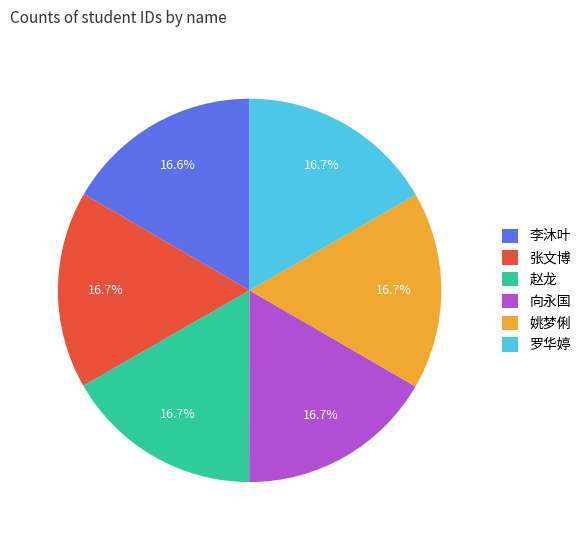

To the nearest percent, what percentage of the pie is 李沐叶?

17%